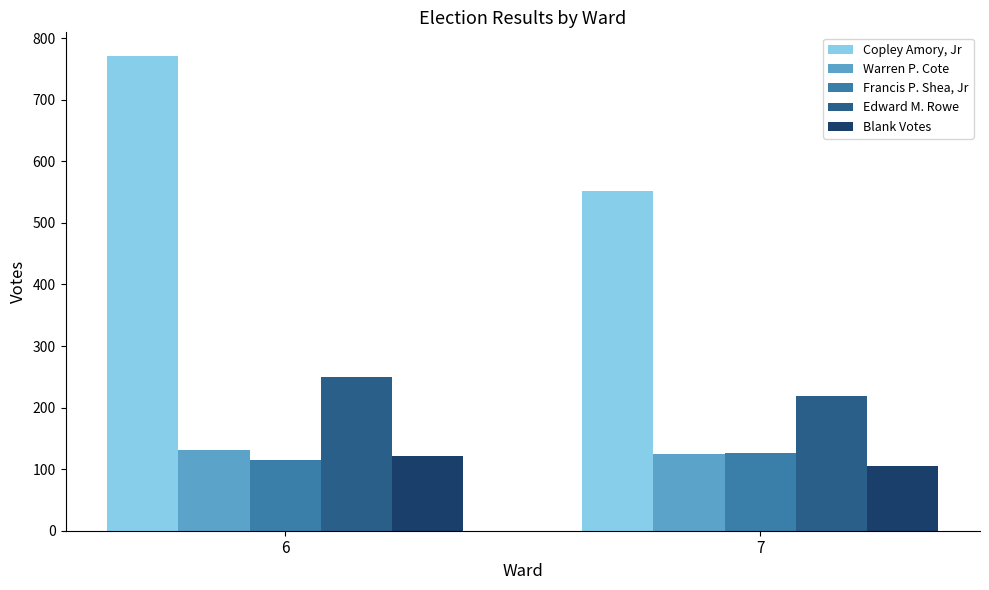

True or false: Edward M. Rowe has a value of 321 at 7.

False